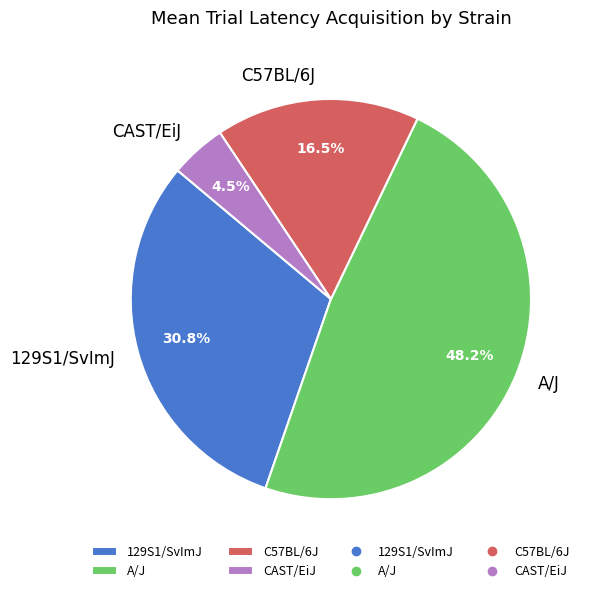

Does 129S1/SvImJ account for over 50% of the chart?

No